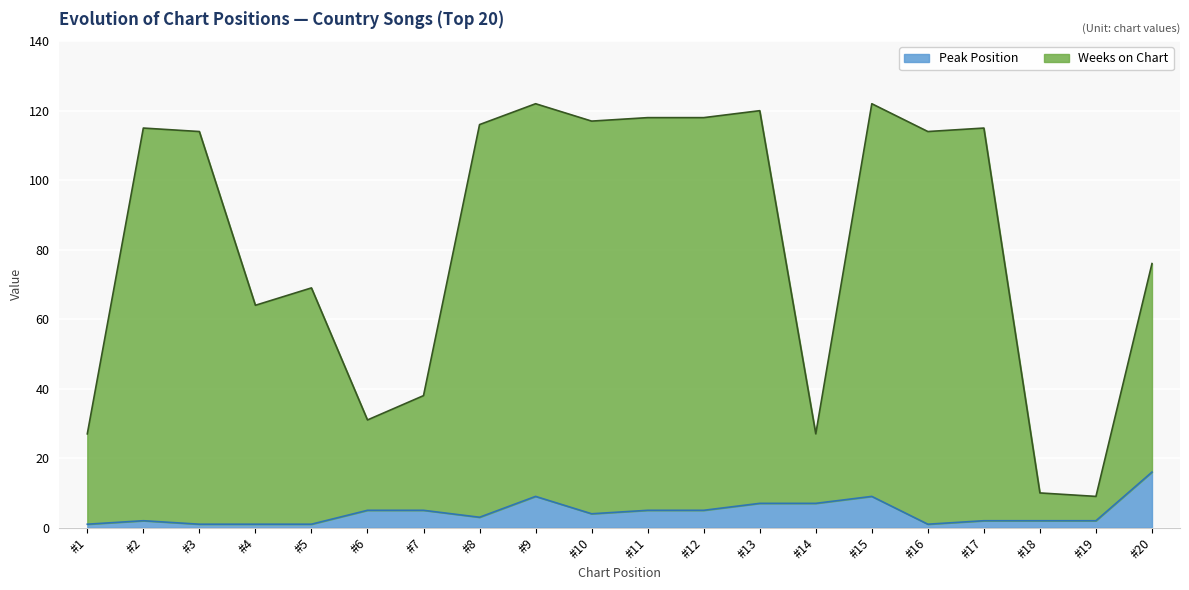

At which label does Peak Position reach its peak?

#20